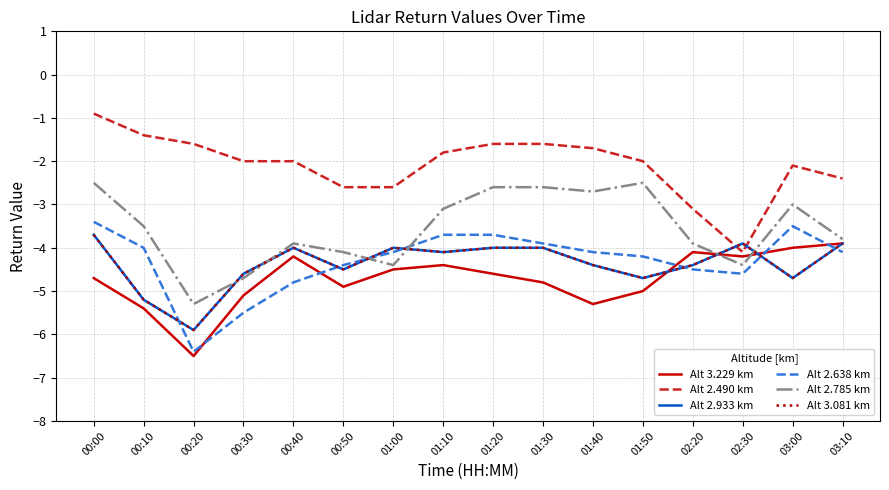

At 01:50, list the series in order from largest to smallest.

Alt 2.490 km, Alt 2.785 km, Alt 2.638 km, Alt 2.933 km, Alt 3.081 km, Alt 3.229 km